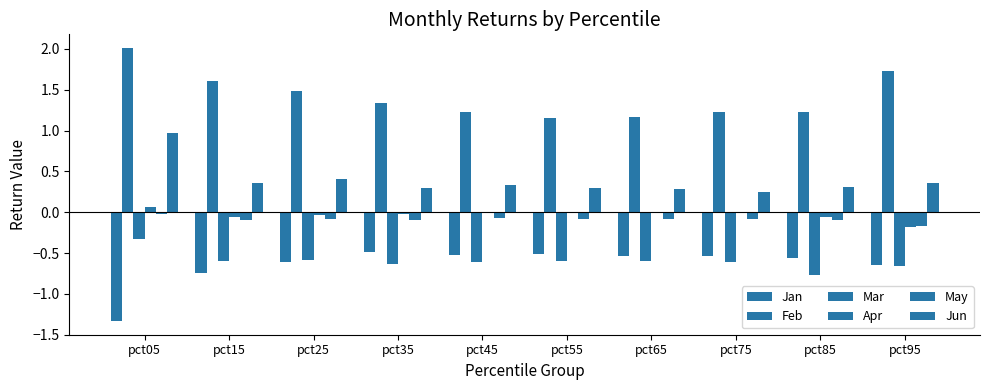

Does the chart contain stacked bars?

No